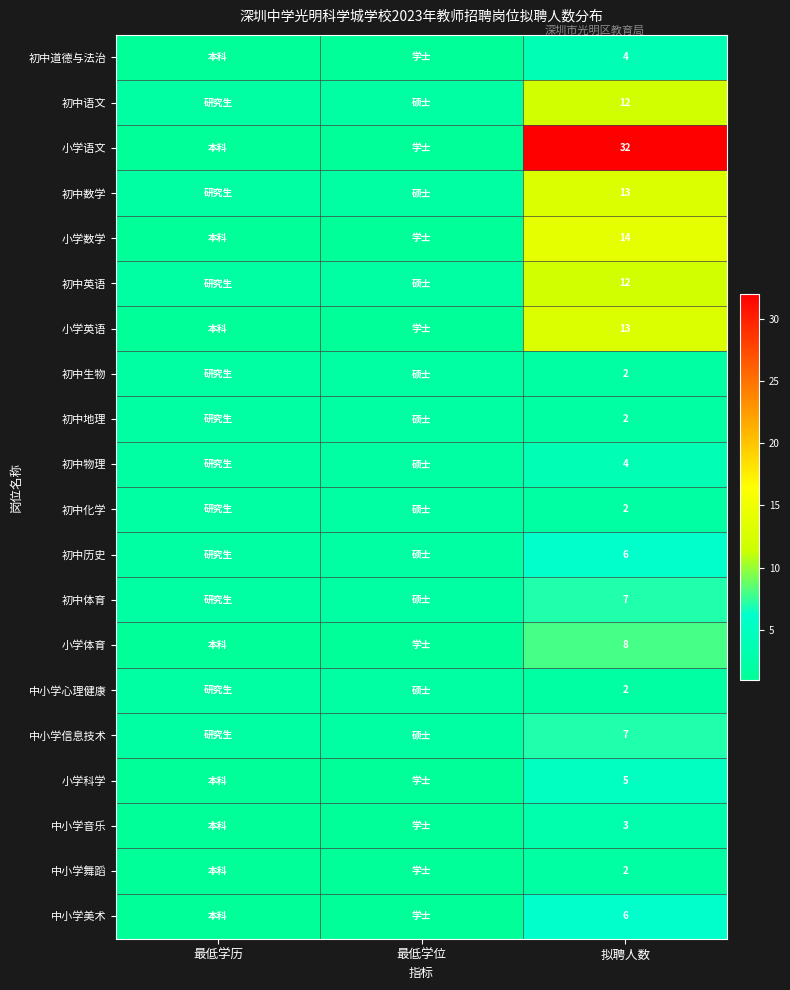

The value of 初中化学 at 拟聘人数 is 3. True or false?

False